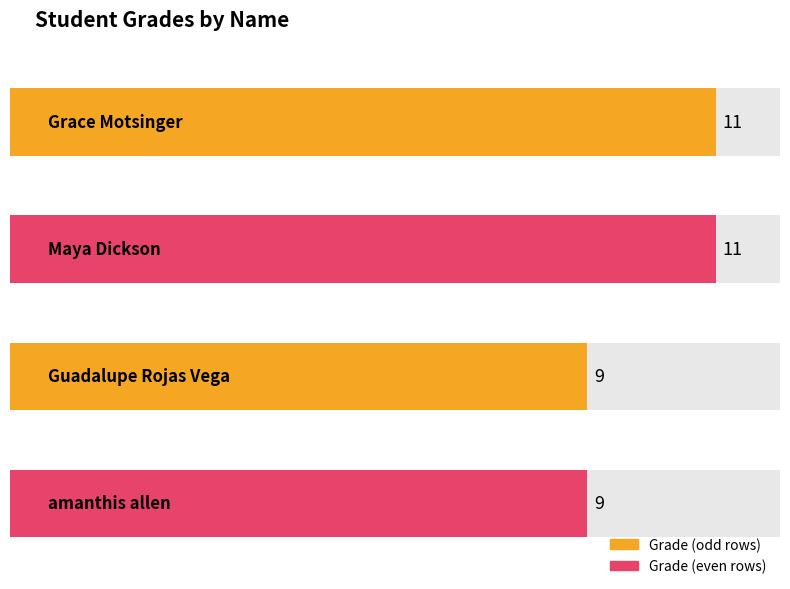

At which label is the value closest to 10?

Grace Motsinger